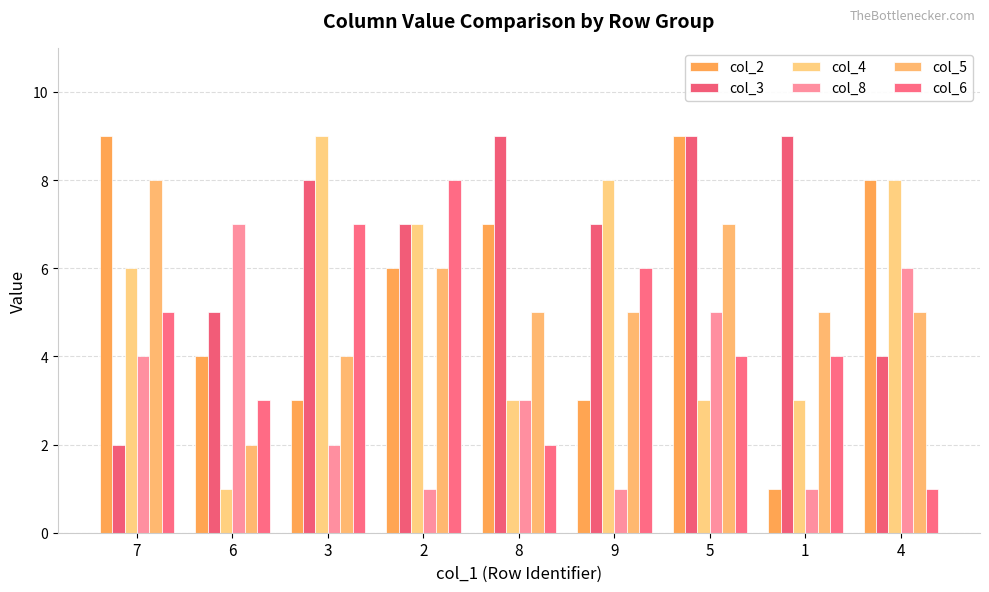

Which category has the lowest value in the col_5 series?

6